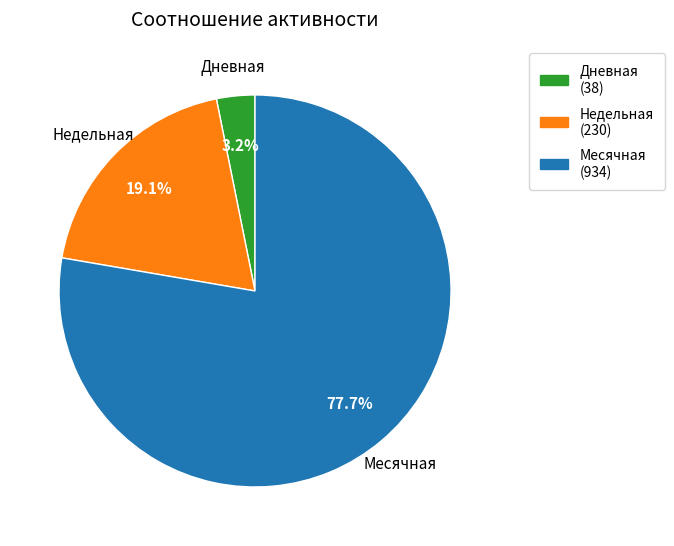

How many segments does this pie chart have?

3